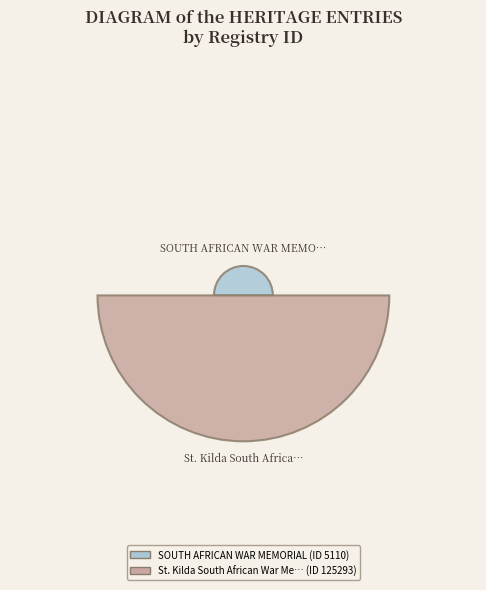

What is the change in value from SOUTH AFRICAN WAR MEMORIAL to St. Kilda South African War Memorial?

+120183